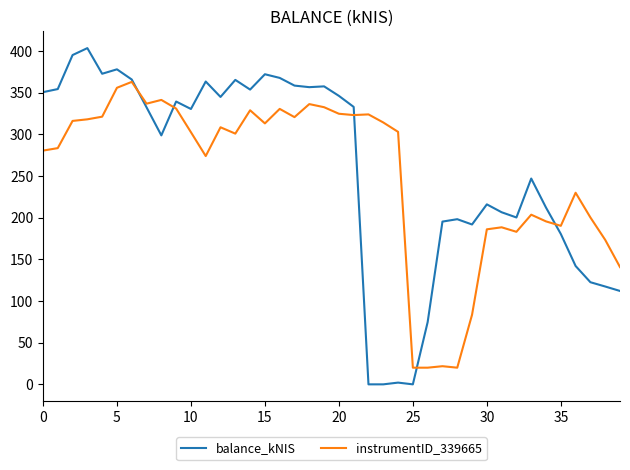

Count the number of data series in this chart.

2